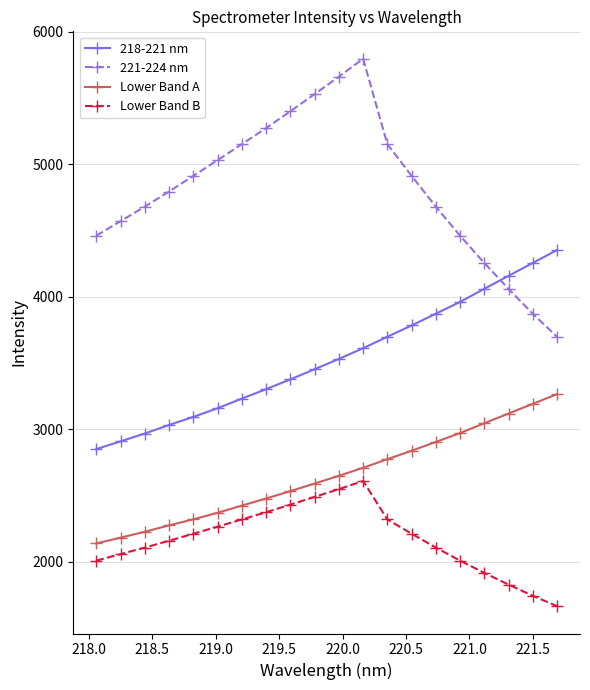

Does the chart display data point markers on the line(s)?

Yes